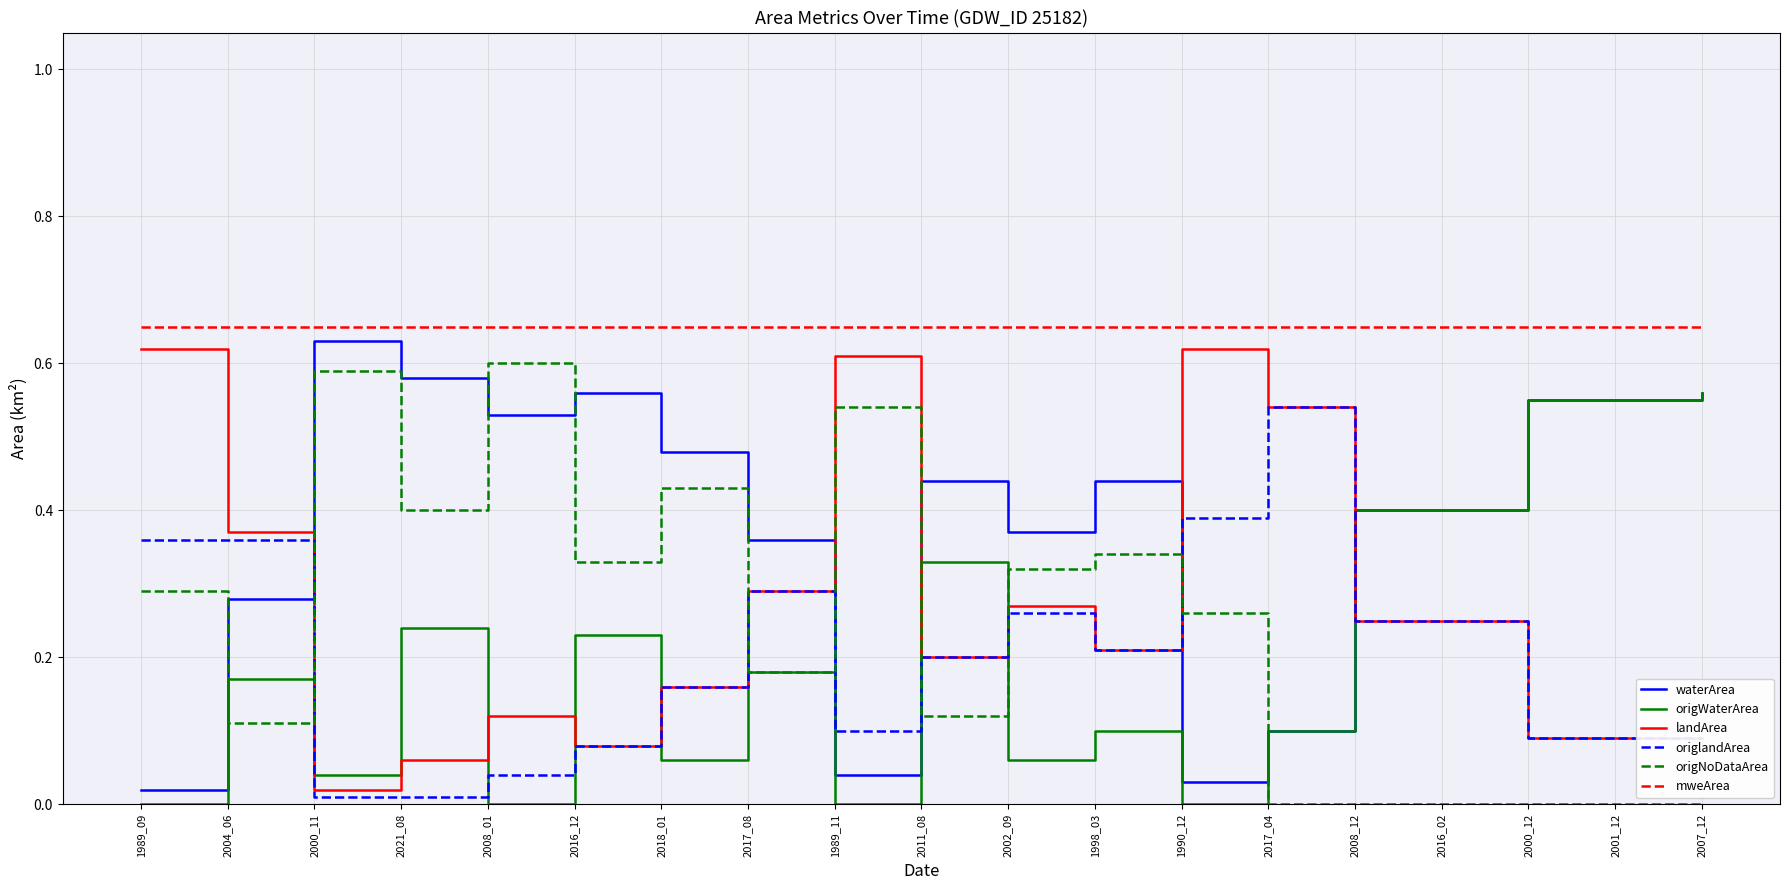

True or false: mweArea has a value of 0.3 at 2008_12.

False